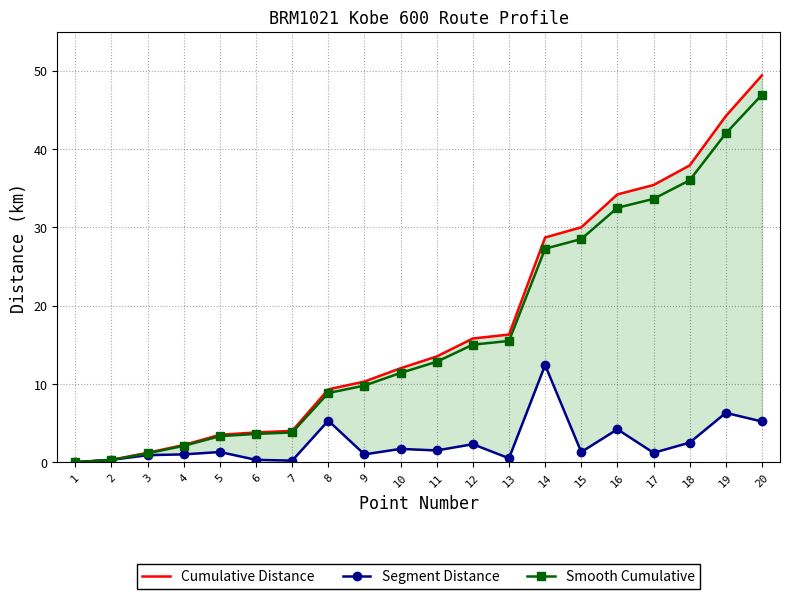

Reading left to right, transcribe all the data shown in this chart.

Cumulative Distance: 0.0	0.3	1.2	2.2	3.5	3.8	4.0	9.3	10.3	12.0	13.5	15.8	16.3	28.7	30.0	34.2	35.4	37.9	44.2	49.4
Segment Distance: 0.0	0.3	0.9	1.0	1.3	0.3	0.2	5.3	1.0	1.7	1.5	2.3	0.5	12.4	1.3	4.2	1.2	2.5	6.3	5.2
Smooth Cumulative: 0.0	0.3	1.1	2.1	3.3	3.6	3.8	8.8	9.8	11.4	12.8	15.0	15.5	27.3	28.5	32.5	33.6	36.0	42.0	46.9